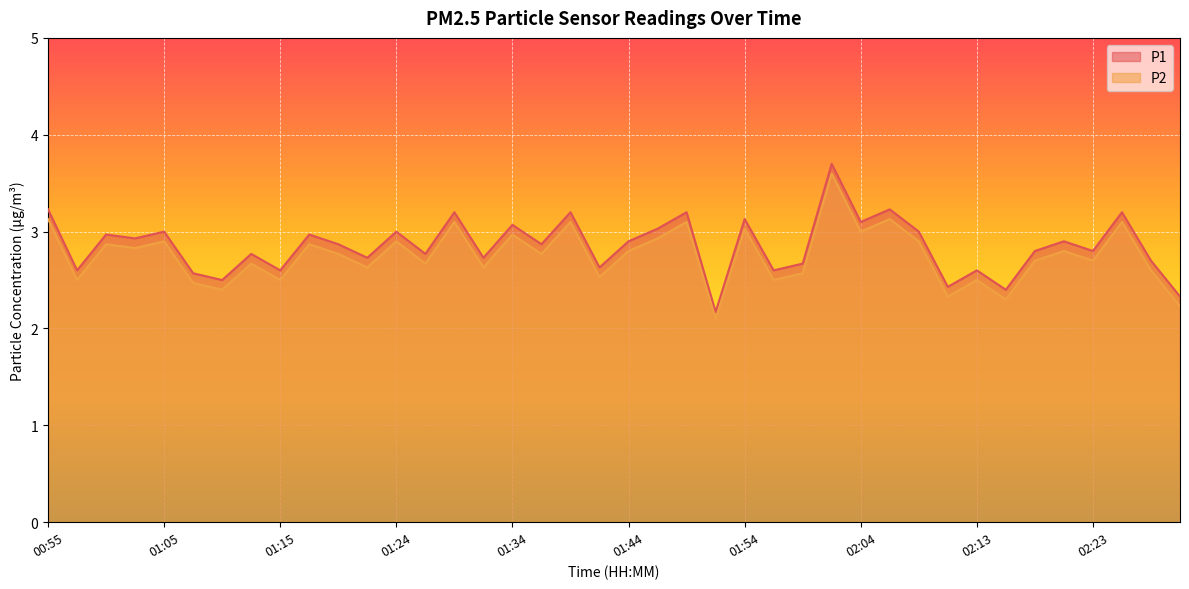

The value of P2 at 01:59 is 2.6. True or false?

True